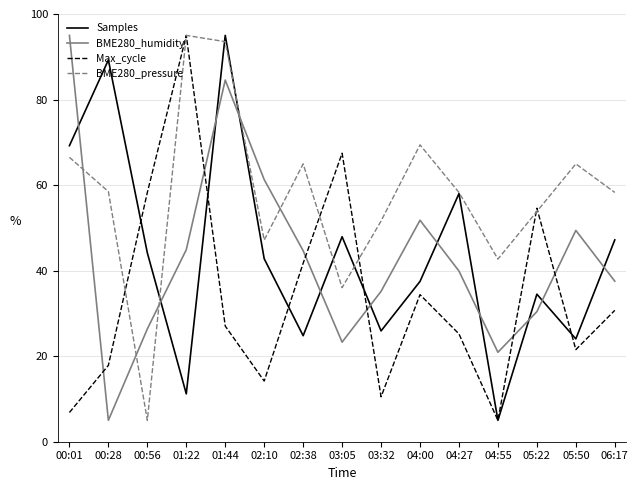

What is the minimum value for Max_cycle?

5.0